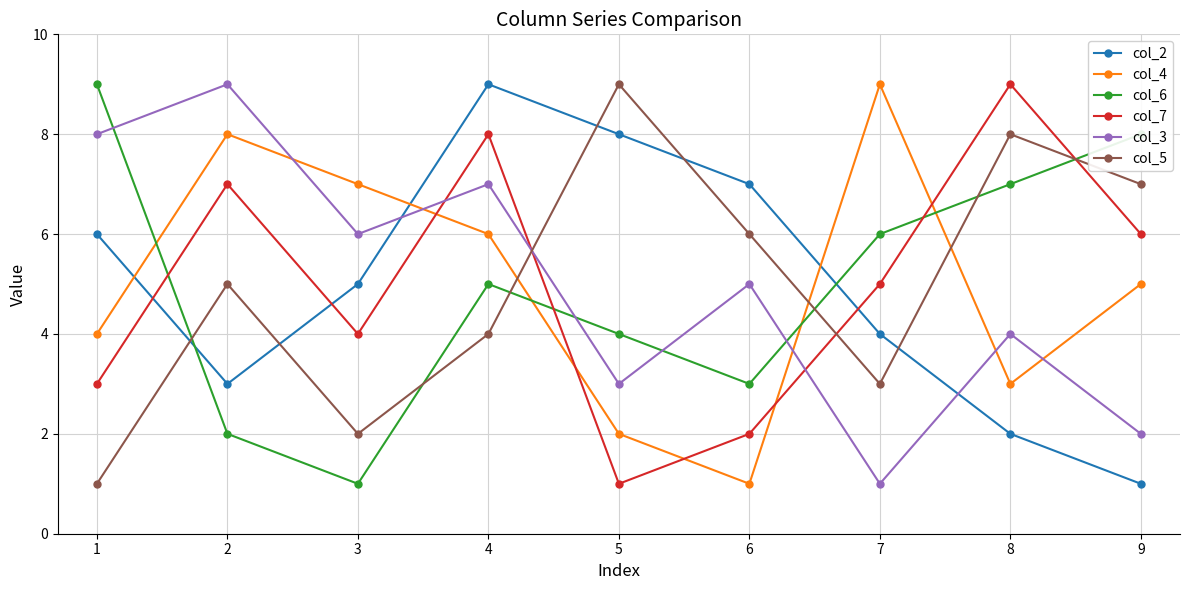

How many intersections are there between col_3 and col_2?

2